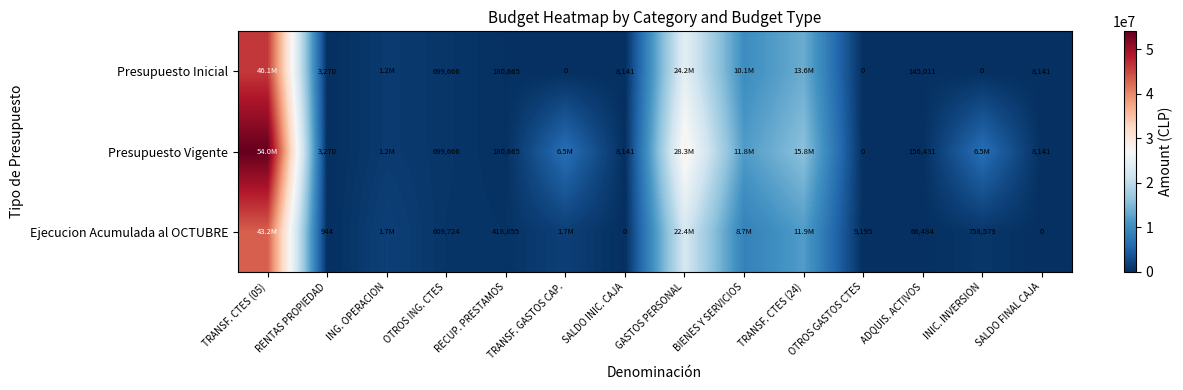

At which category is the sum across all series the highest?

TRANSF. CTES (05)